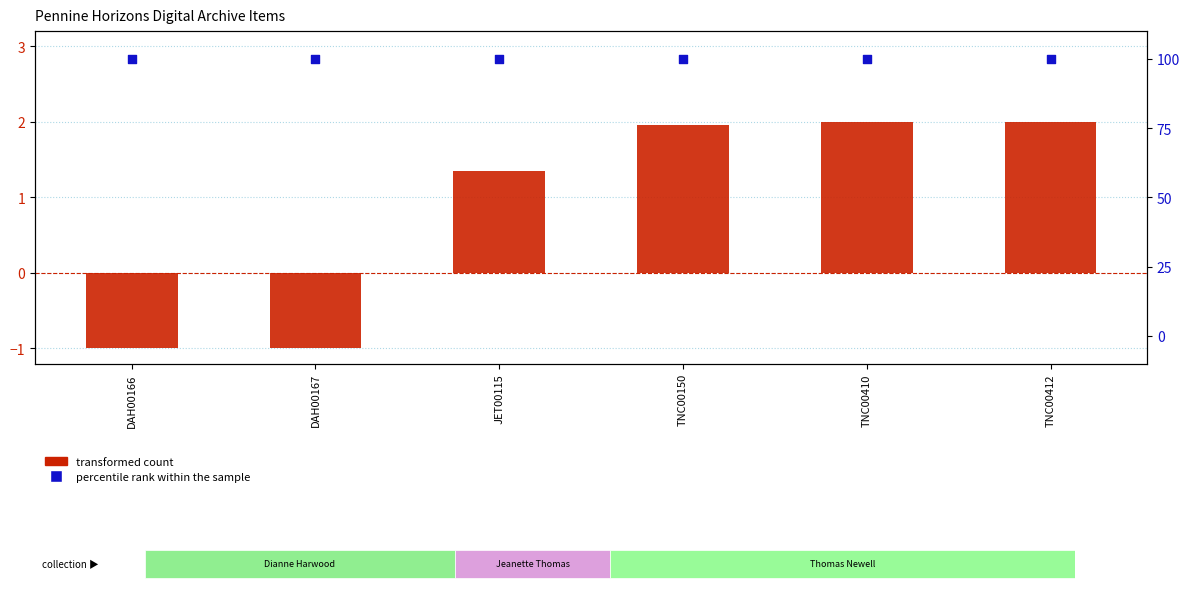

What is the total value across all series at TNC00150?

102.0